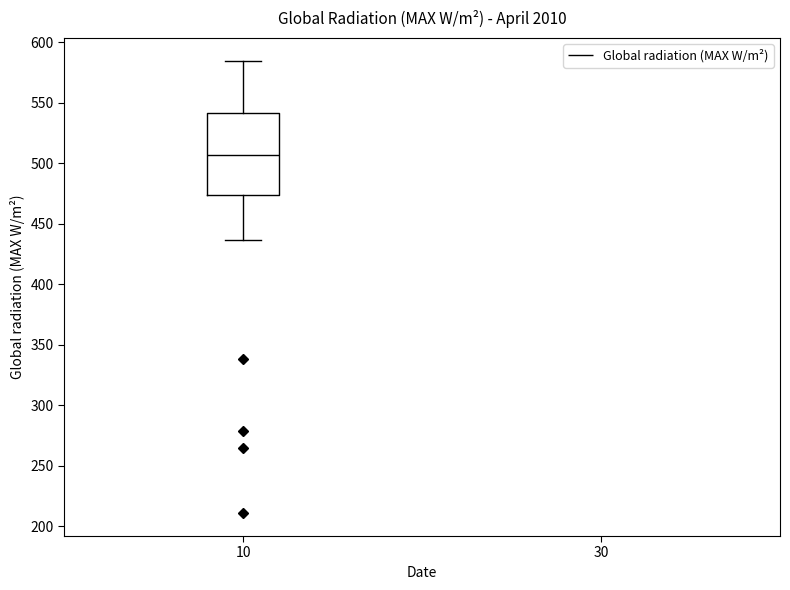

Read this box plot against the y-axis: the position of the median line, the range covered by the box, and the ends of both whiskers. The values are not printed on the chart, so give them approximately, as read against the axis.

median 505, box 475 to 540, whiskers 435 to 585